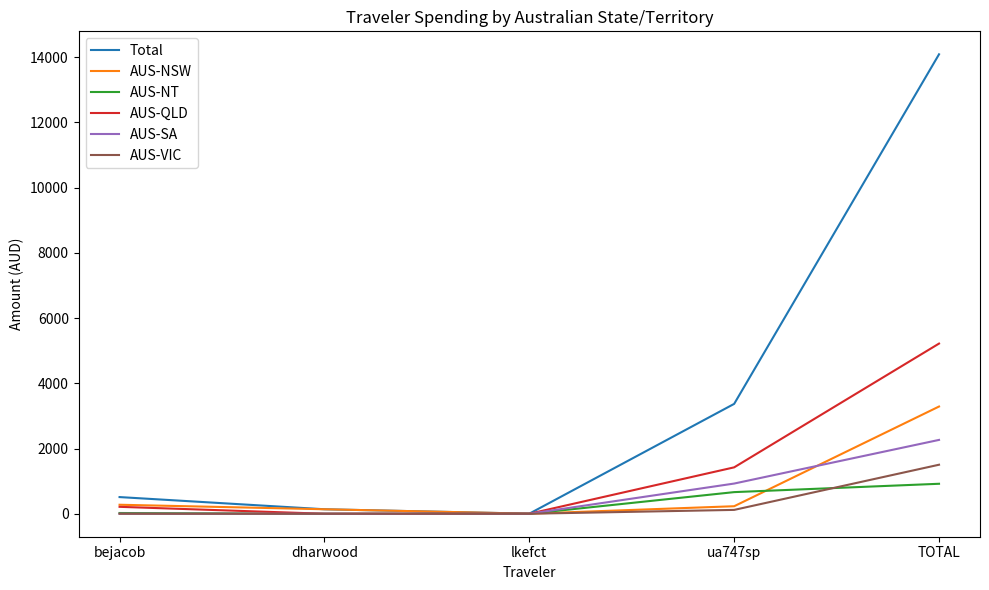

Which category has the highest value in the AUS-NSW series?

TOTAL